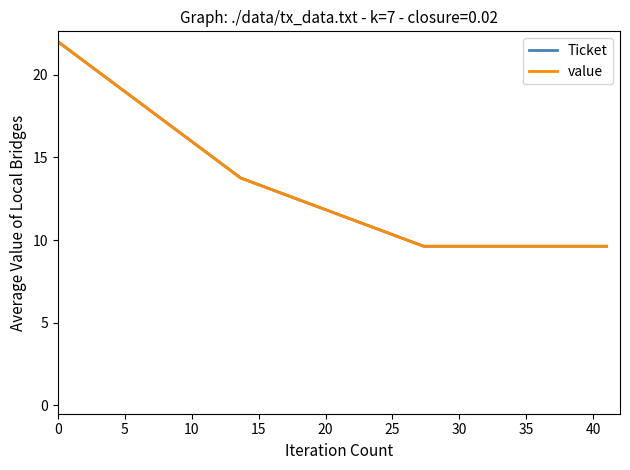

Which series has the largest total across all categories?

Ticket